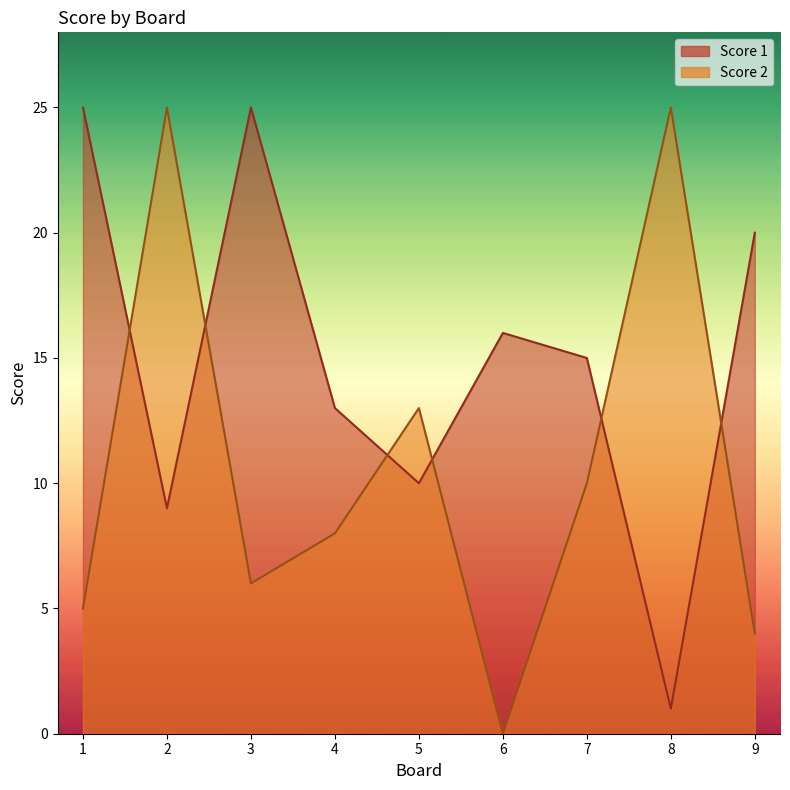

What is the approximate value of Score 2 at 3?

6